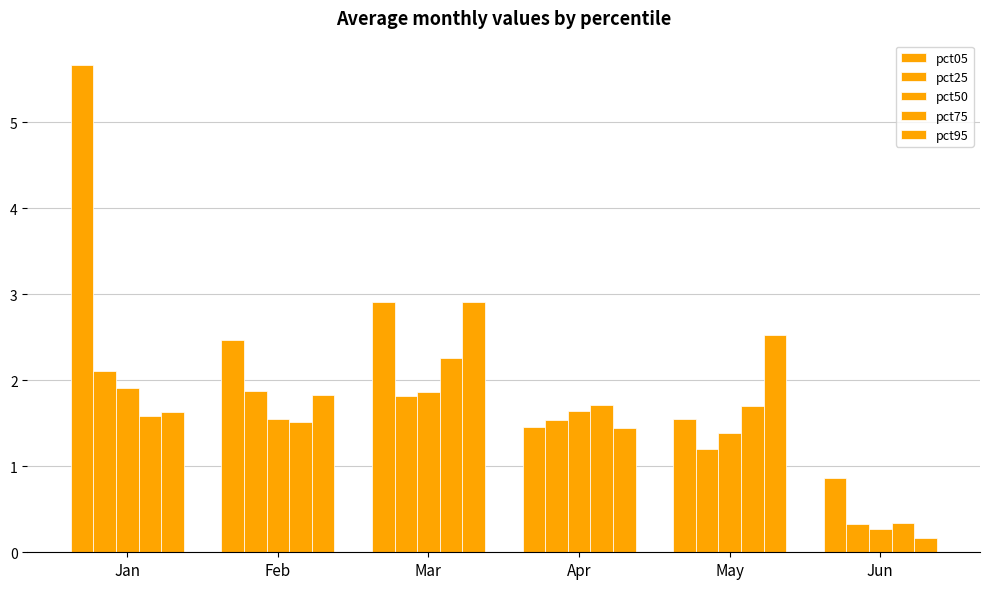

What is the difference between the pct95 values at Feb and May?

0.7